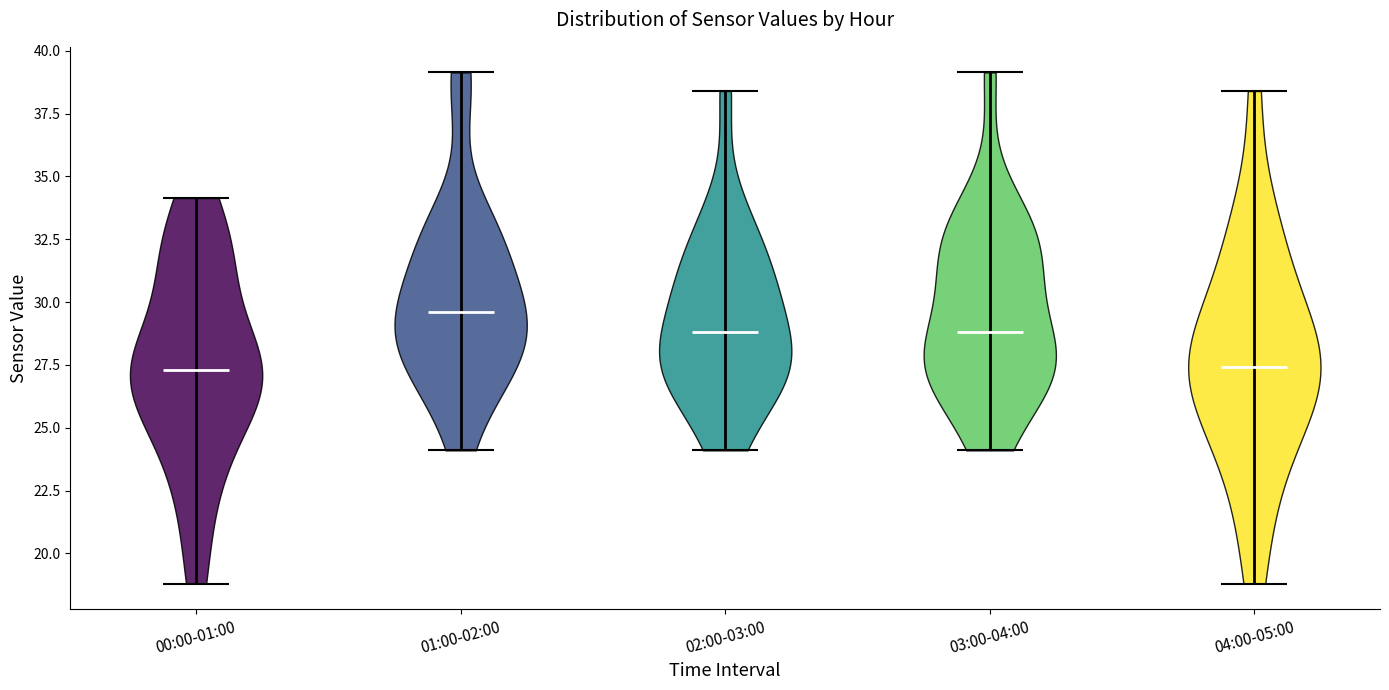

Reading left to right, read every violin against the y-axis: where its median line is, and the lowest and highest points it reaches. The values are not printed on the chart, so give them approximately, as read against the axis.

00:00-01:00: median line 27.5, lowest point 19.0, highest point 34.0
01:00-02:00: median line 29.5, lowest point 24.0, highest point 39.0
02:00-03:00: median line 29.0, lowest point 24.0, highest point 38.5
03:00-04:00: median line 29.0, lowest point 24.0, highest point 39.0
04:00-05:00: median line 27.5, lowest point 19.0, highest point 38.5